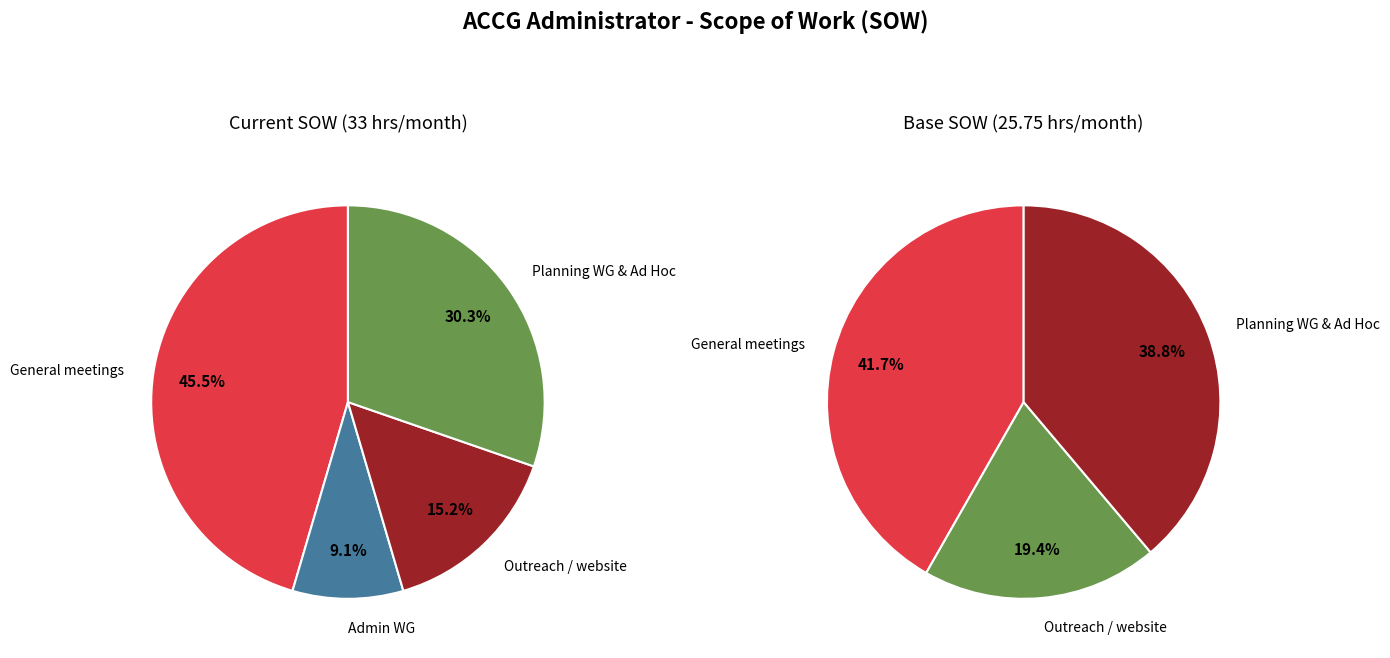

The General meetings slice represents 42% of the pie. True or false?

True